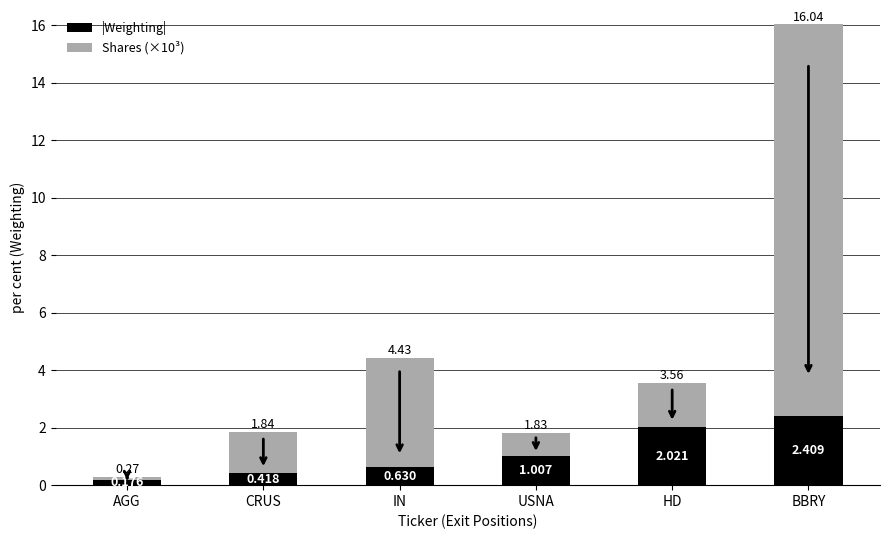

At which label does |Weighting| first exceed 1?

USNA